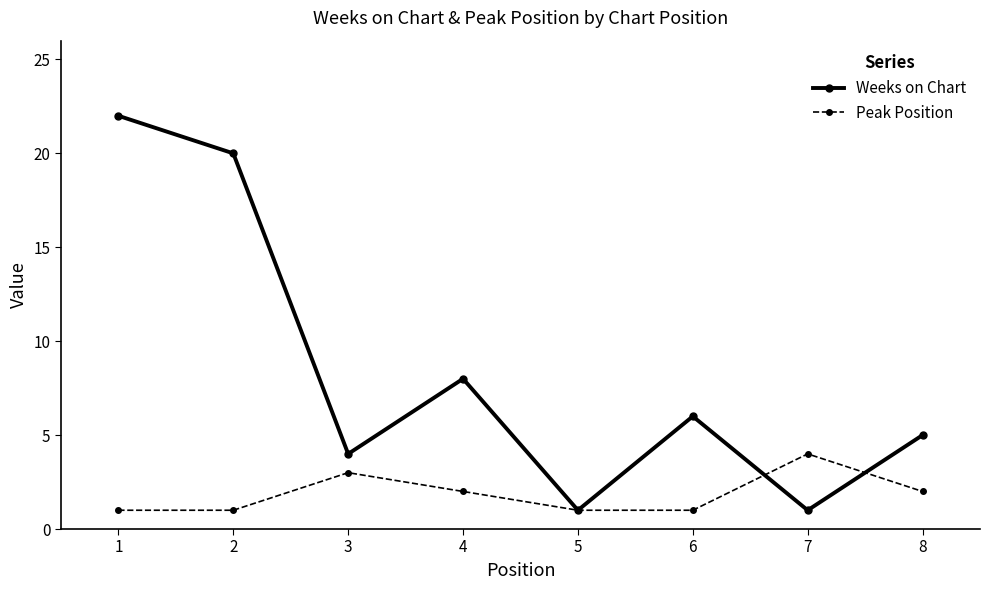

At which label does Peak Position first exceed 2?

3